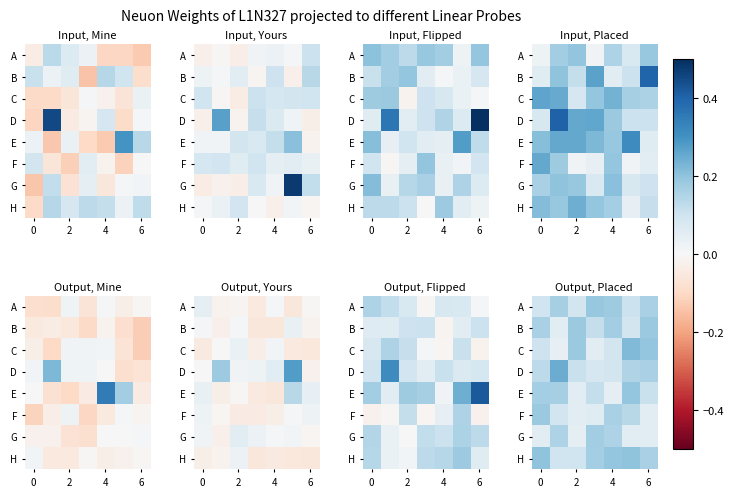

What is the total value across all series at 5?

1.2